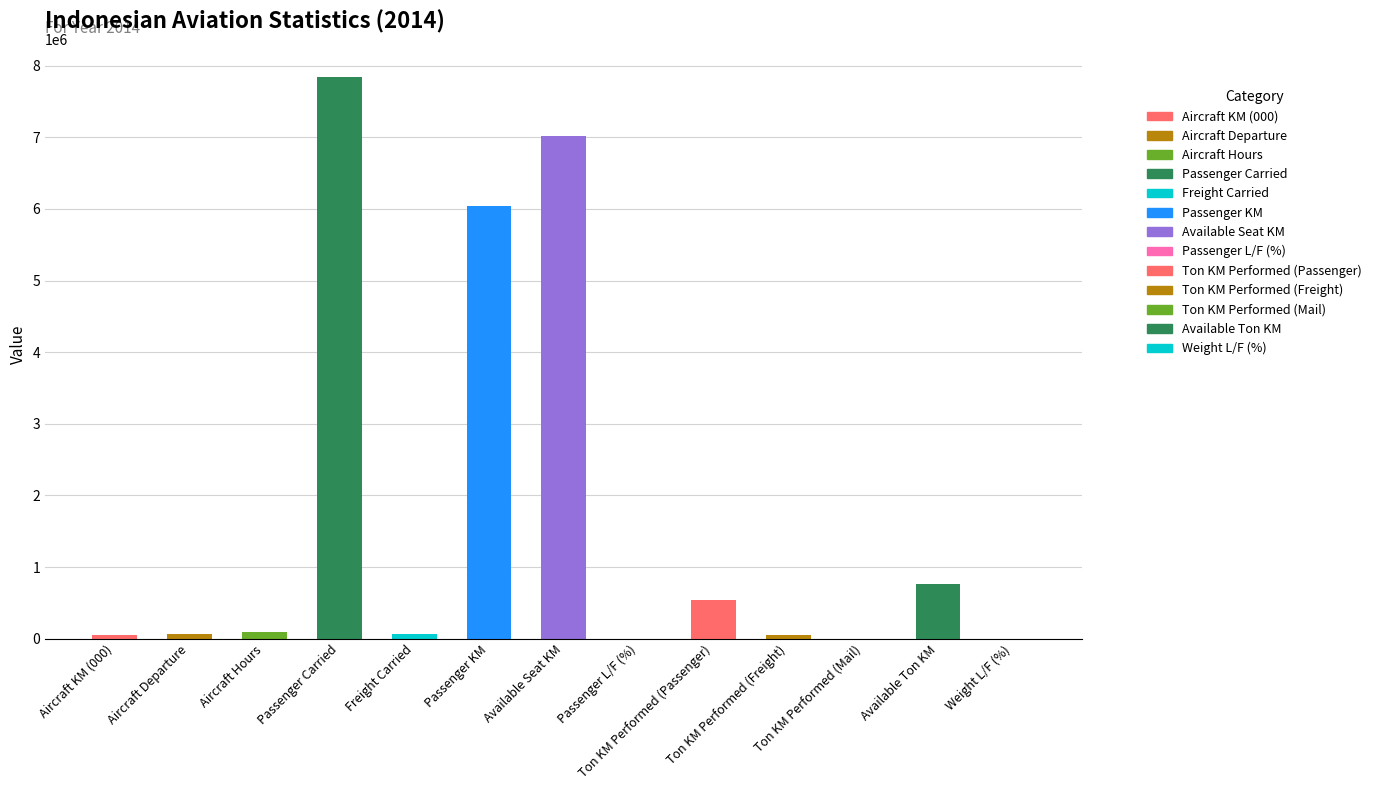

What is the sum of all values?

22514094